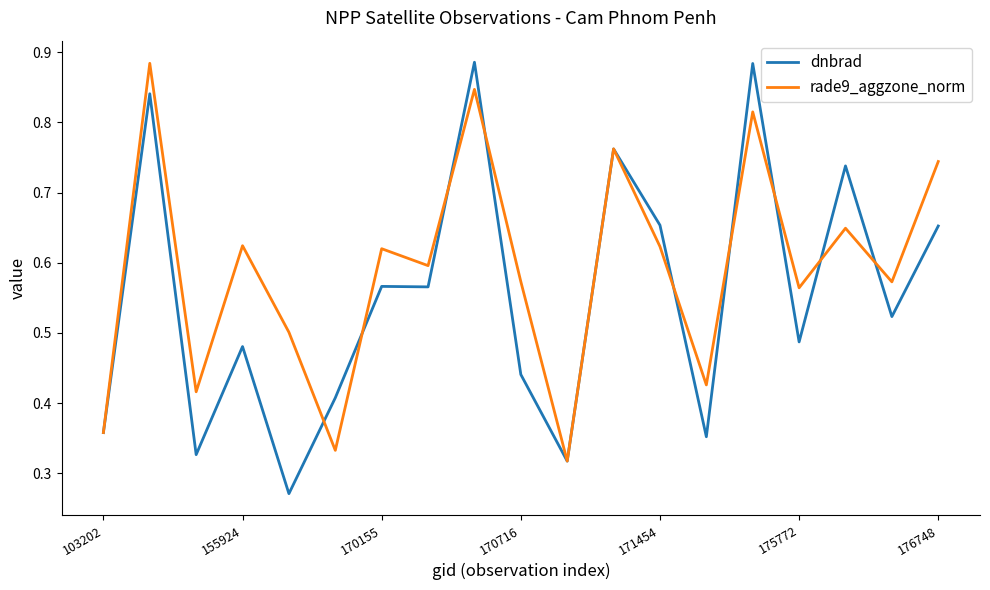

Rank the series by their average value, from highest to lowest.

rade9_aggzone_norm, dnbrad